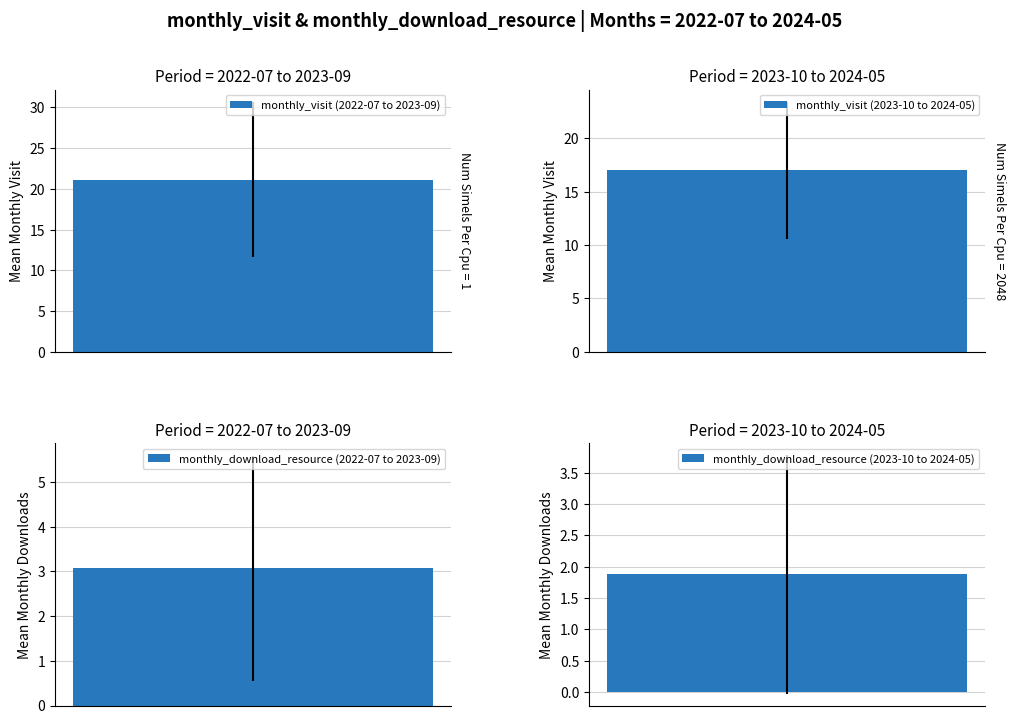

The monthly_download_resource series shows -3 at 2024-05. True or false?

False